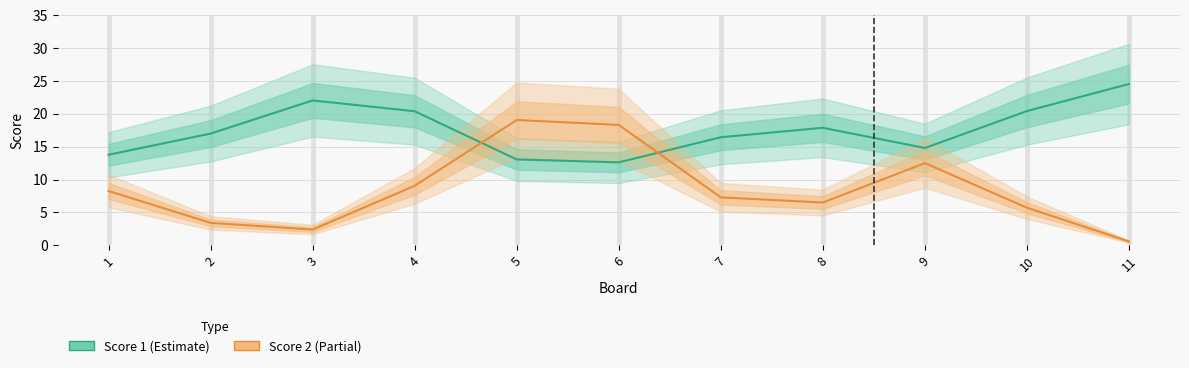

Read the Score 1 value at 9.

14.8